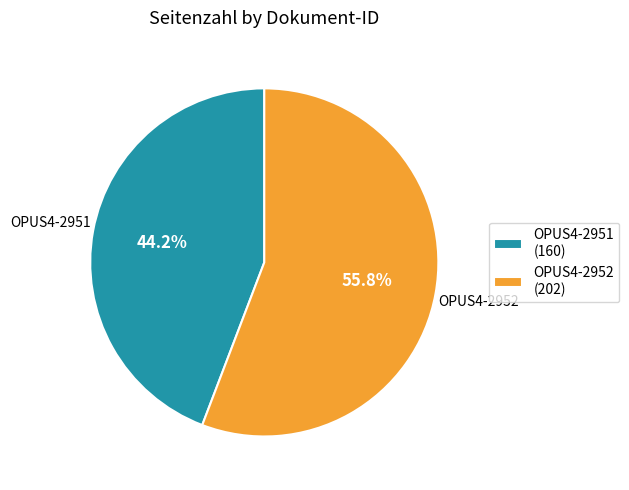

Does OPUS4-2951 account for over 50% of the chart?

No